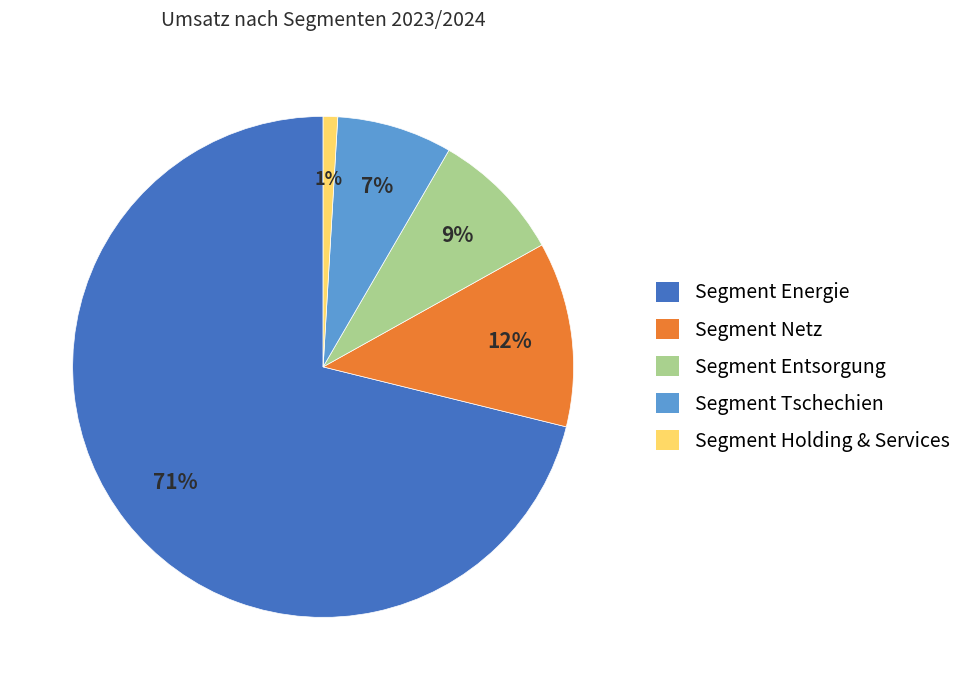

What is the majority slice?

Segment Energie